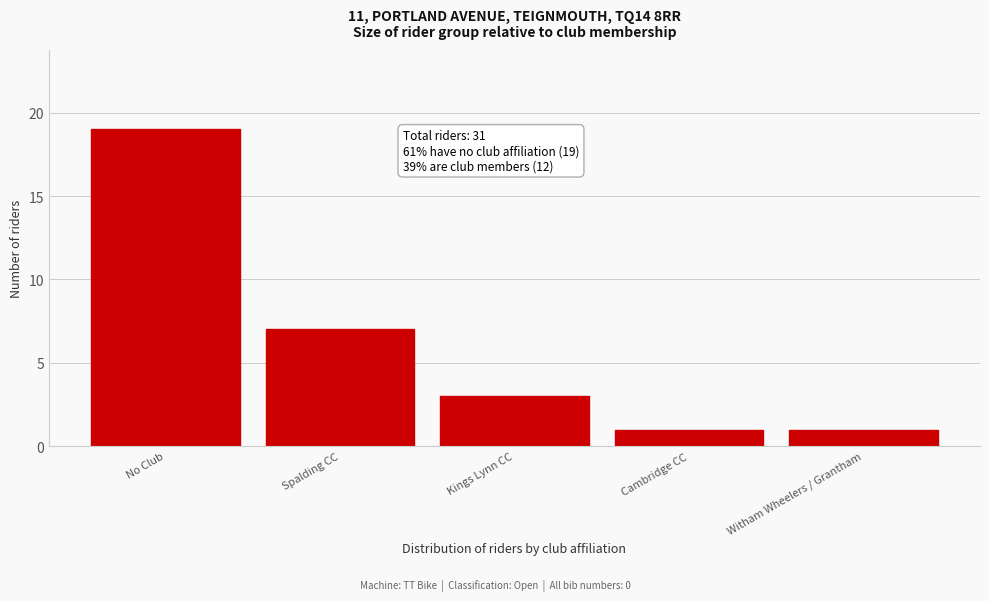

Reading left to right, extract all data points from this chart.

No Club=19	Spalding CC=7	Kings Lynn CC=3	Cambridge CC=1	Witham Wheelers / Grantham=1